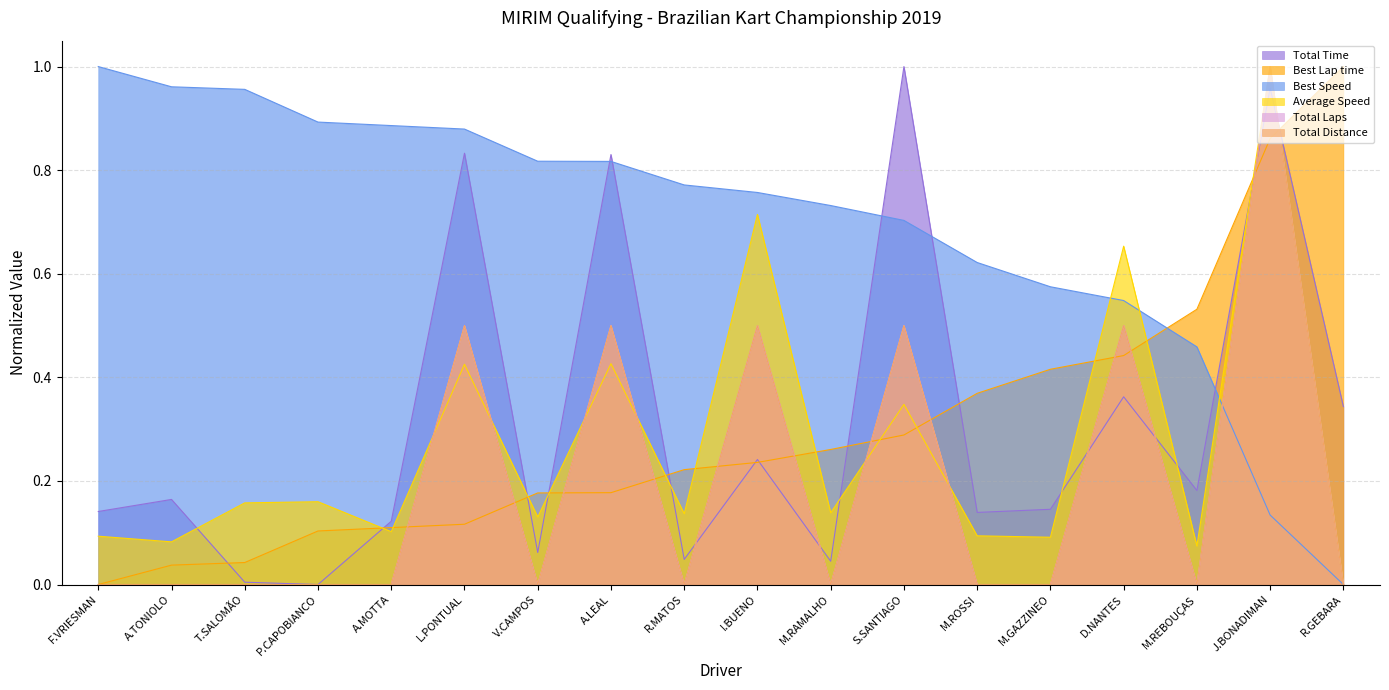

Reading left to right, transcribe all the data shown in this chart.

Total Time: F.VRIESMAN=0.1	A.TONIOLO=0.2	T.SALOMÃO=0.0	P.CAPOBIANCO=0.0	A.MOTTA=0.1	L.PONTUAL=0.8	V.CAMPOS=0.1	A.LEAL=0.8	R.MATOS=0.0	I.BUENO=0.2	M.RAMALHO=0.0	S.SANTIAGO=1.0	M.ROSSI=0.1	M.GAZZINEO=0.1	D.NANTES=0.4	M.REBOUÇAS=0.2	J.BONADIMAN=1.0	R.GEBARA=0.3
Best Lap time: F.VRIESMAN=0.0	A.TONIOLO=0.0	T.SALOMÃO=0.0	P.CAPOBIANCO=0.1	A.MOTTA=0.1	L.PONTUAL=0.1	V.CAMPOS=0.2	A.LEAL=0.2	R.MATOS=0.2	I.BUENO=0.2	M.RAMALHO=0.3	S.SANTIAGO=0.3	M.ROSSI=0.4	M.GAZZINEO=0.4	D.NANTES=0.4	M.REBOUÇAS=0.5	J.BONADIMAN=0.9	R.GEBARA=1.0
Best Speed: F.VRIESMAN=1.0	A.TONIOLO=1.0	T.SALOMÃO=1.0	P.CAPOBIANCO=0.9	A.MOTTA=0.9	L.PONTUAL=0.9	V.CAMPOS=0.8	A.LEAL=0.8	R.MATOS=0.8	I.BUENO=0.8	M.RAMALHO=0.7	S.SANTIAGO=0.7	M.ROSSI=0.6	M.GAZZINEO=0.6	D.NANTES=0.5	M.REBOUÇAS=0.5	J.BONADIMAN=0.1	R.GEBARA=0.0
Average Speed: F.VRIESMAN=0.1	A.TONIOLO=0.1	T.SALOMÃO=0.2	P.CAPOBIANCO=0.2	A.MOTTA=0.1	L.PONTUAL=0.4	V.CAMPOS=0.1	A.LEAL=0.4	R.MATOS=0.1	I.BUENO=0.7	M.RAMALHO=0.1	S.SANTIAGO=0.3	M.ROSSI=0.1	M.GAZZINEO=0.1	D.NANTES=0.7	M.REBOUÇAS=0.1	J.BONADIMAN=1.0	R.GEBARA=0.0
Total Laps: F.VRIESMAN=0.0	A.TONIOLO=0.0	T.SALOMÃO=0.0	P.CAPOBIANCO=0.0	A.MOTTA=0.0	L.PONTUAL=0.5	V.CAMPOS=0.0	A.LEAL=0.5	R.MATOS=0.0	I.BUENO=0.5	M.RAMALHO=0.0	S.SANTIAGO=0.5	M.ROSSI=0.0	M.GAZZINEO=0.0	D.NANTES=0.5	M.REBOUÇAS=0.0	J.BONADIMAN=1.0	R.GEBARA=0.0
Total Distance: F.VRIESMAN=0.0	A.TONIOLO=0.0	T.SALOMÃO=0.0	P.CAPOBIANCO=0.0	A.MOTTA=0.0	L.PONTUAL=0.5	V.CAMPOS=0.0	A.LEAL=0.5	R.MATOS=0.0	I.BUENO=0.5	M.RAMALHO=0.0	S.SANTIAGO=0.5	M.ROSSI=0.0	M.GAZZINEO=0.0	D.NANTES=0.5	M.REBOUÇAS=0.0	J.BONADIMAN=1.0	R.GEBARA=0.0